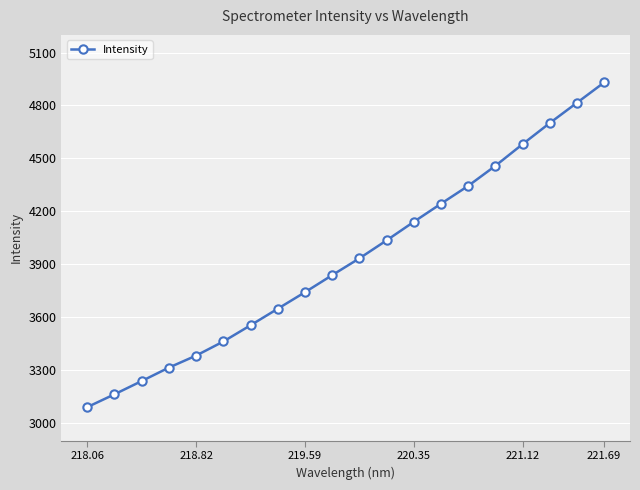

What is the minimum value shown in the chart?

3090.7